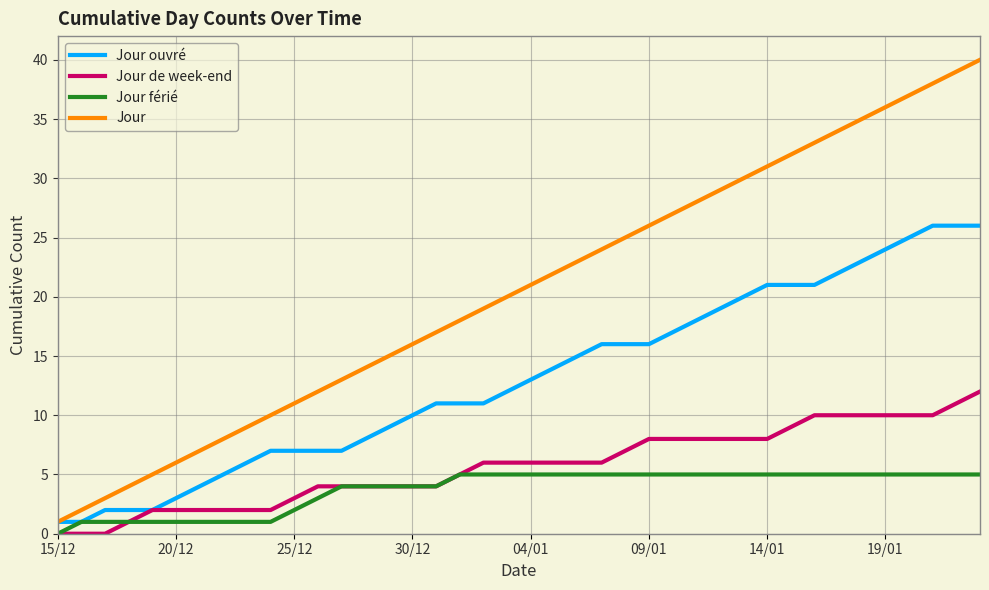

Which series has the largest range (max minus min)?

Jour